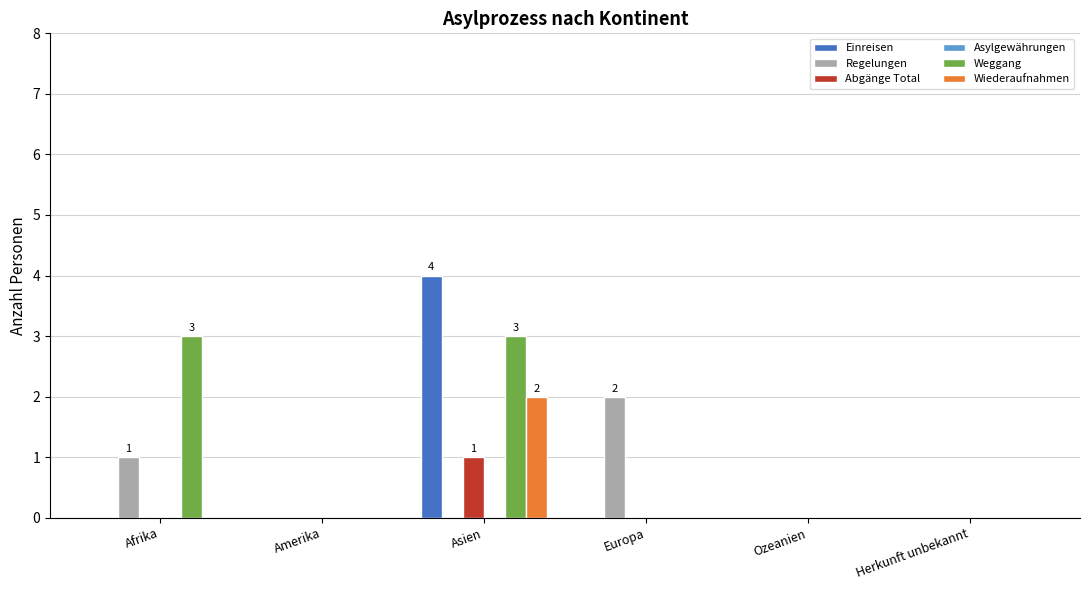

Which series has the largest total across all categories?

Weggang